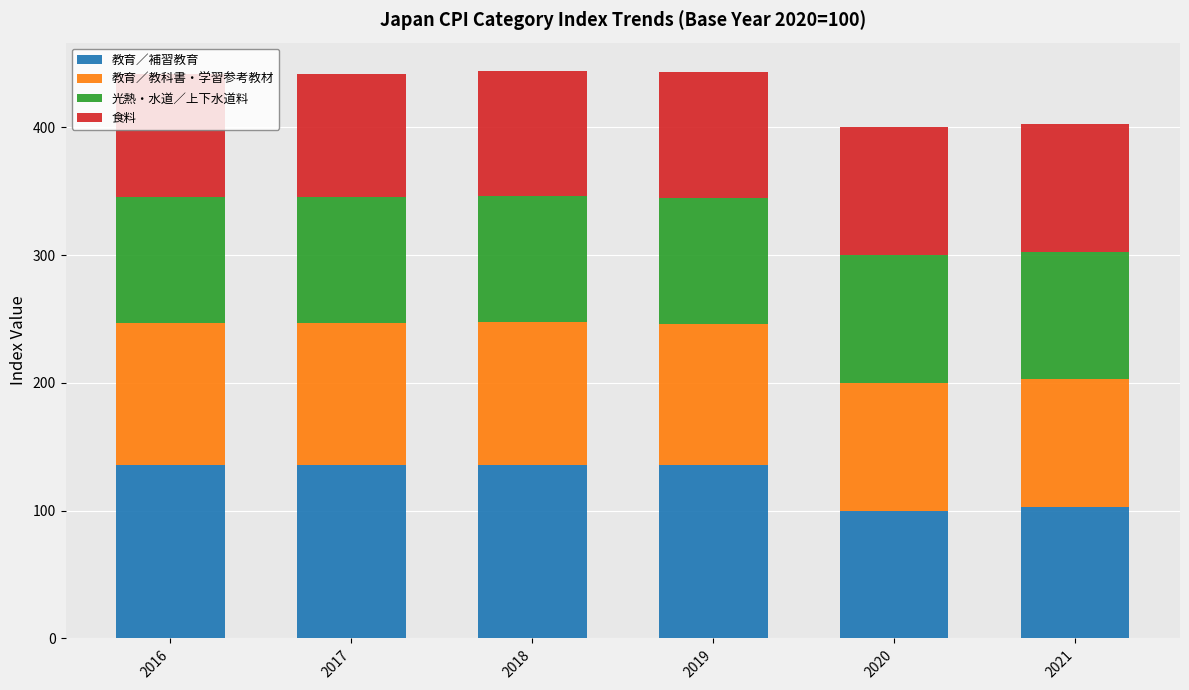

What is the highest value of the 教育／補習教育 series?

136.0